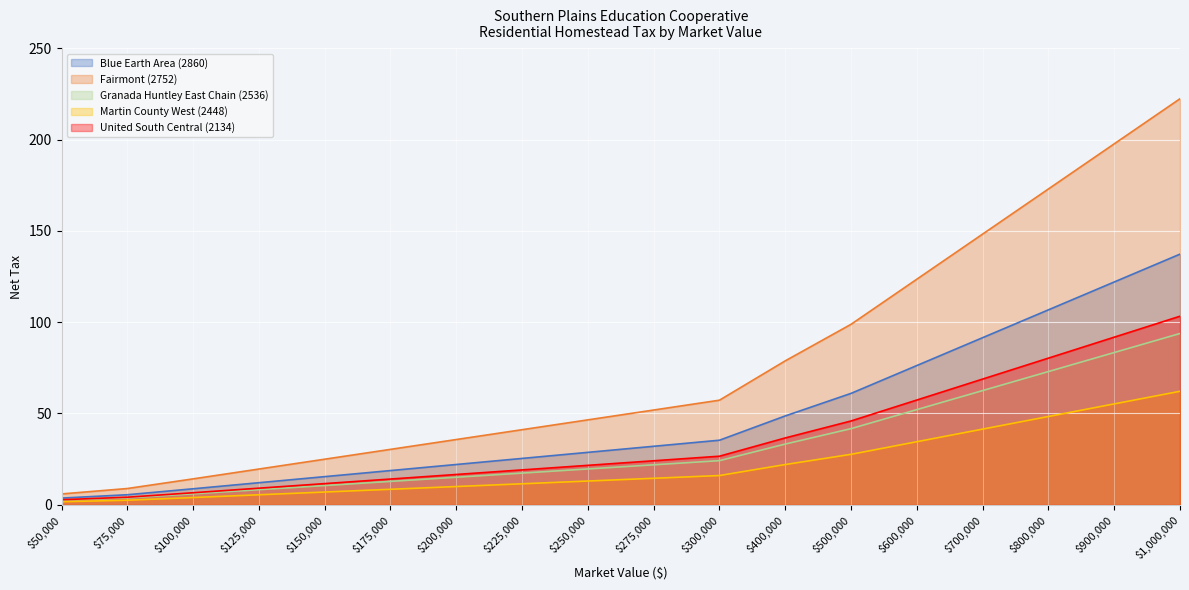

Is it true that United South Central (2134) equals 11.5 at 225000?

True